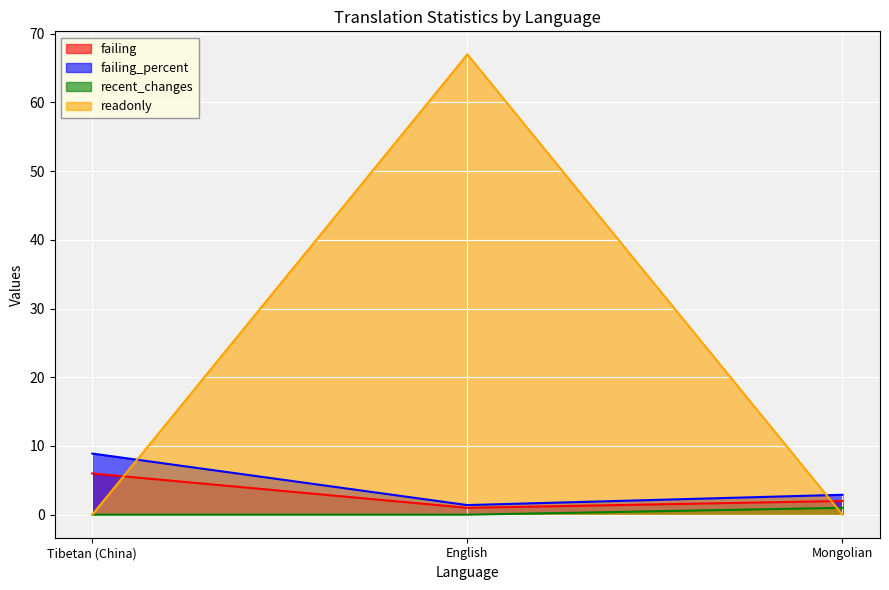

What is the sum of the failing values at Mongolian and Tibetan (China)?

8.0